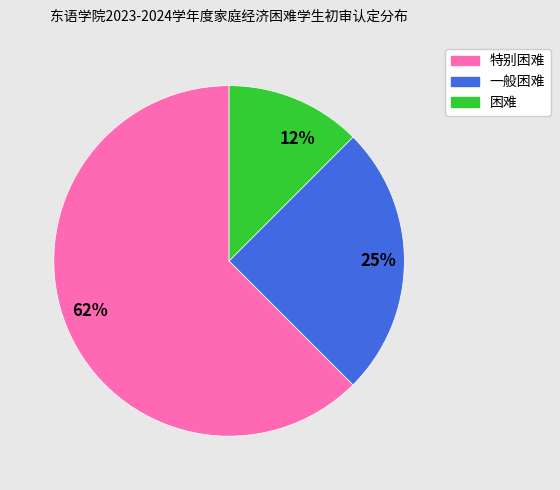

True or false: 25% accounts for 25% of the total.

True